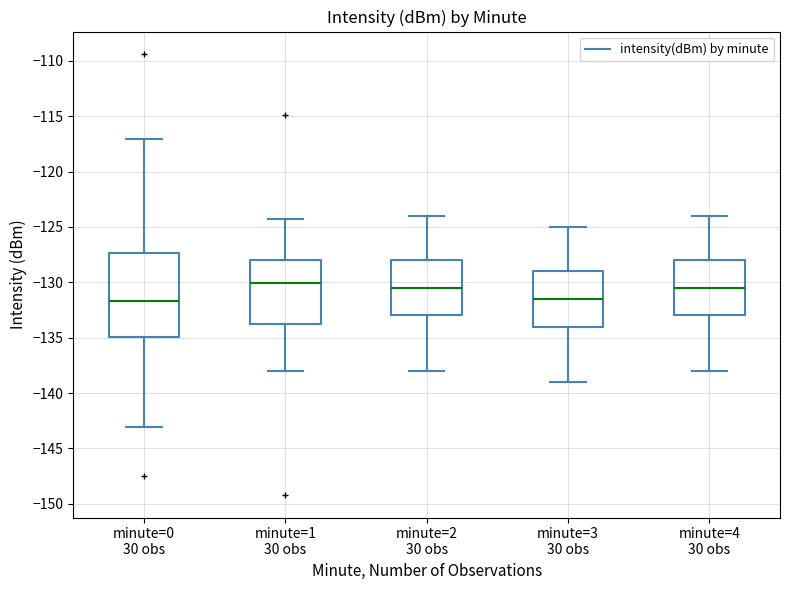

Reading left to right, read every box against the y-axis: the position of its median line, the range the box covers, and the ends of its whiskers. The values are not printed on the chart, so give them approximately, as read against the axis.

minute=0 30 obs: median -131.5, box -135.0 to -127.5, whiskers -143.0 to -117.0
minute=1 30 obs: median -130.0, box -133.5 to -128.0, whiskers -138.0 to -124.5
minute=2 30 obs: median -130.5, box -133.0 to -128.0, whiskers -138.0 to -124.0
minute=3 30 obs: median -131.5, box -134.0 to -129.0, whiskers -139.0 to -125.0
minute=4 30 obs: median -130.5, box -133.0 to -128.0, whiskers -138.0 to -124.0